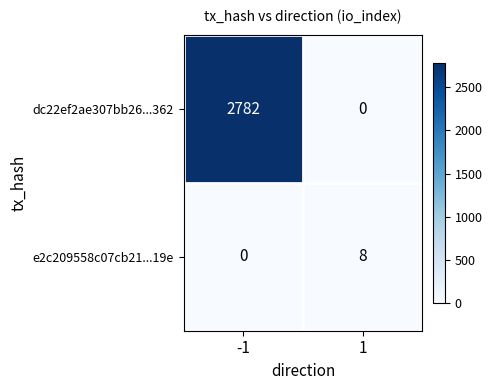

What is the maximum value shown in the chart?

2782